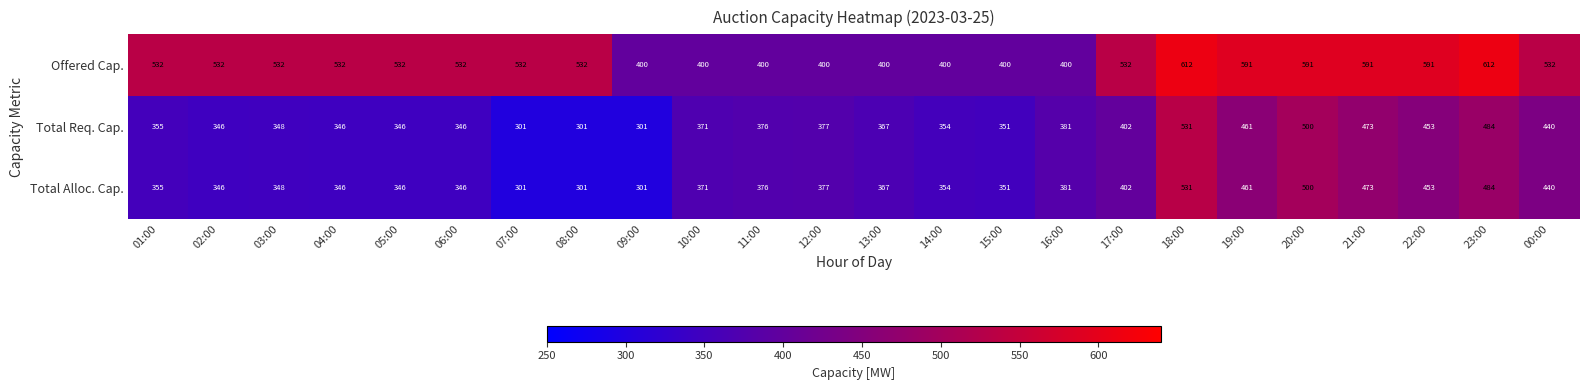

Read the Offered Cap. value at 13:00, to the nearest 10.

400